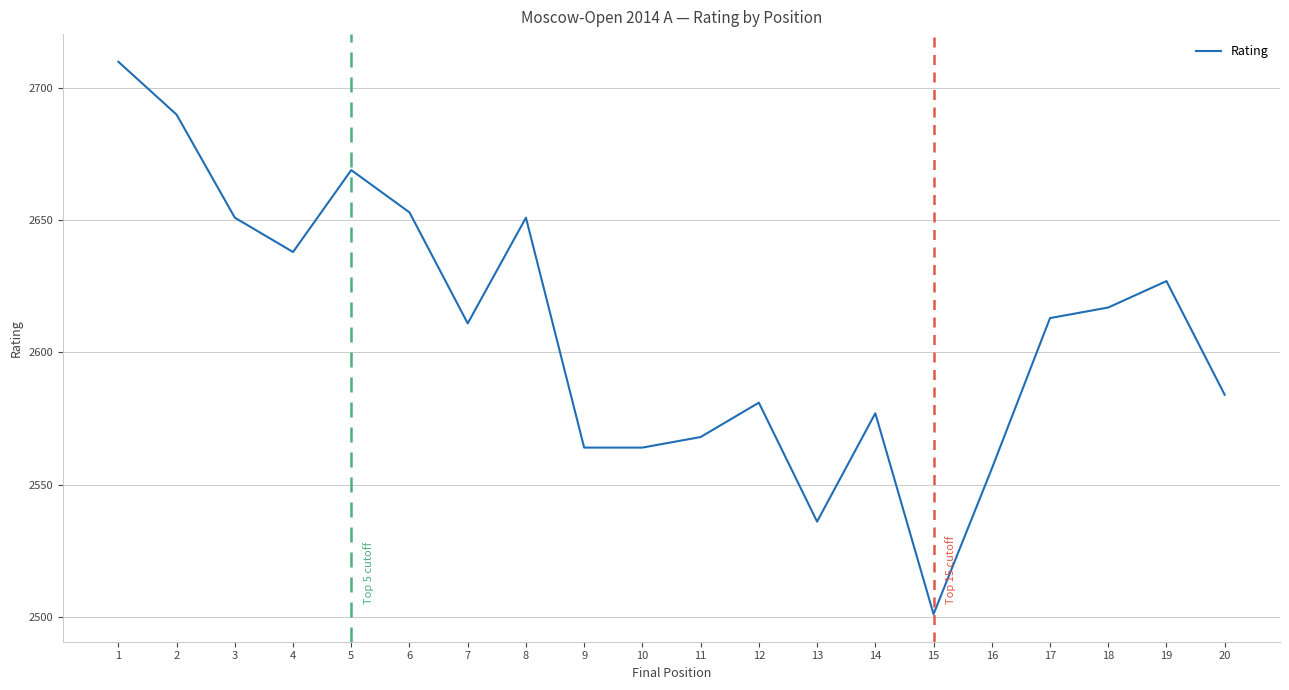

Where does the data first go above 2613?

1